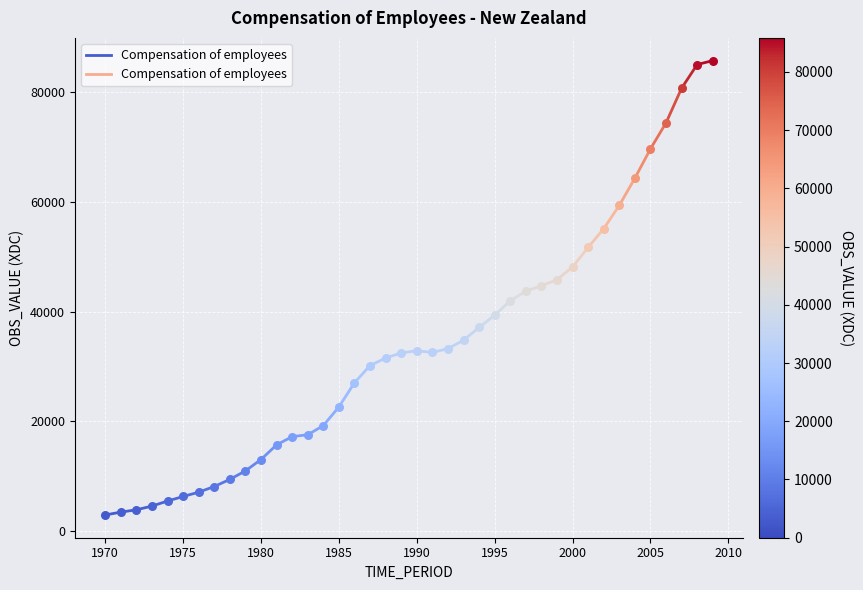

Between 1965 and 1970, which is larger?

1970